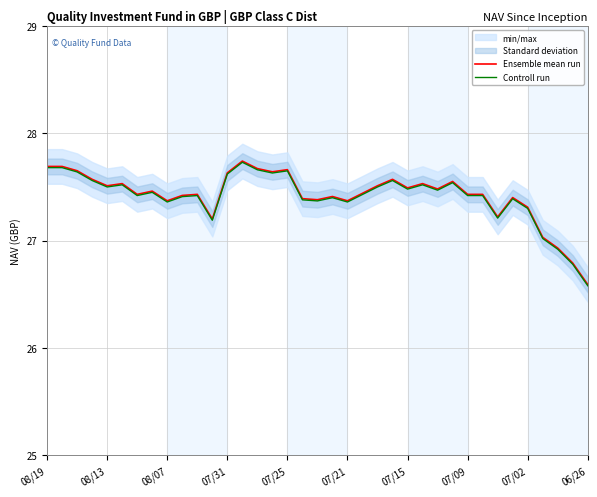

Does the chart display data point markers on the line(s)?

No